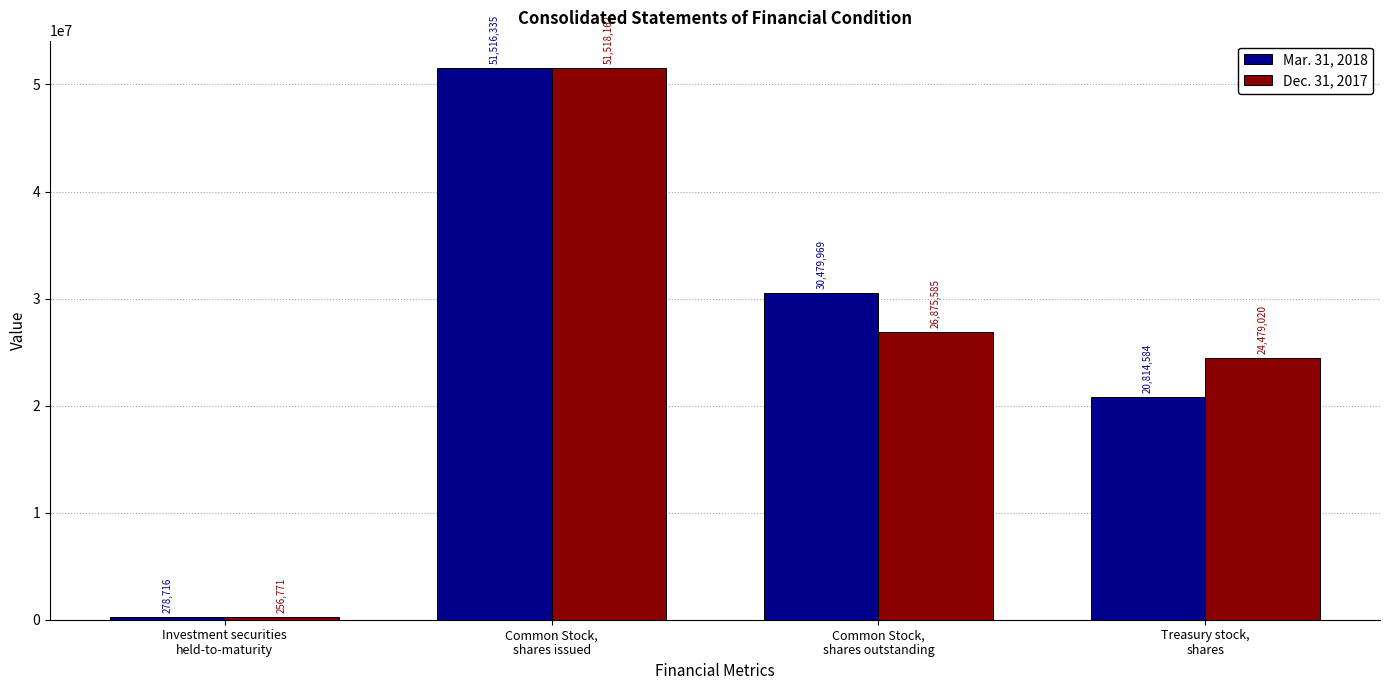

What is the total value across all series at Common Stock,
shares issued?

103034497